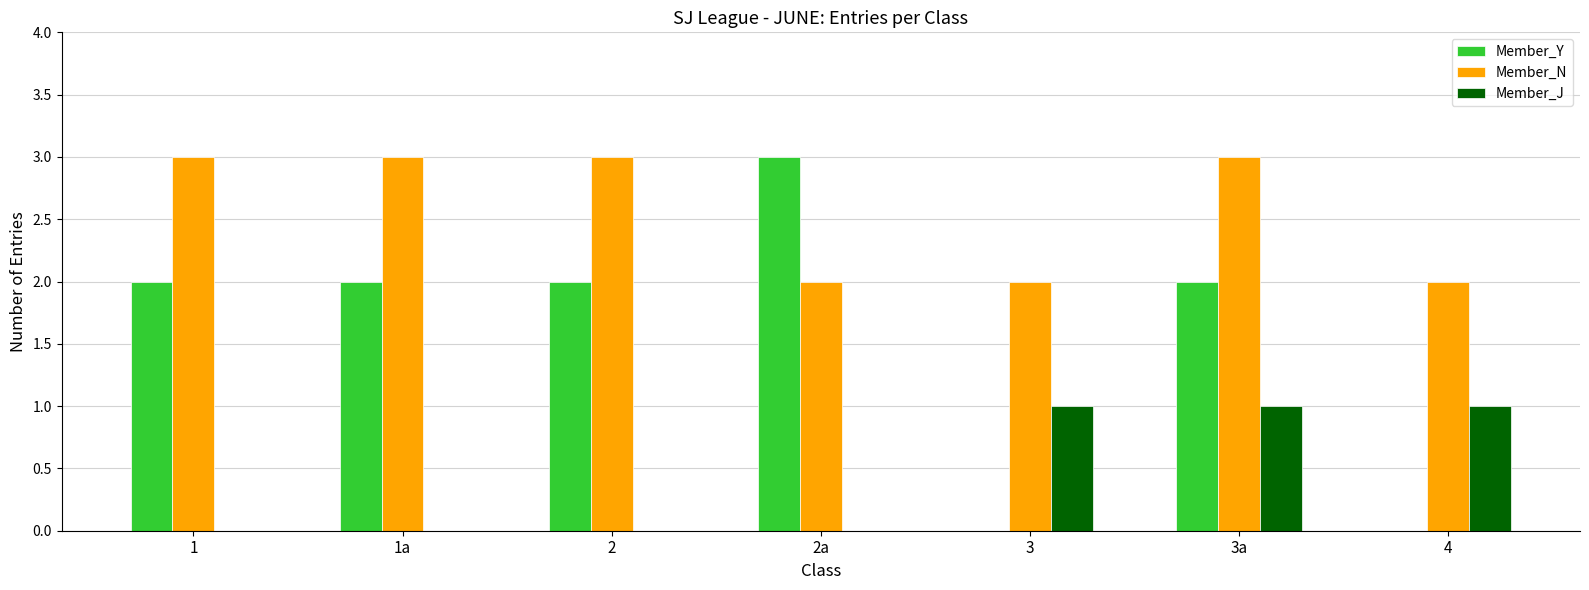

What is the greatest value displayed?

3